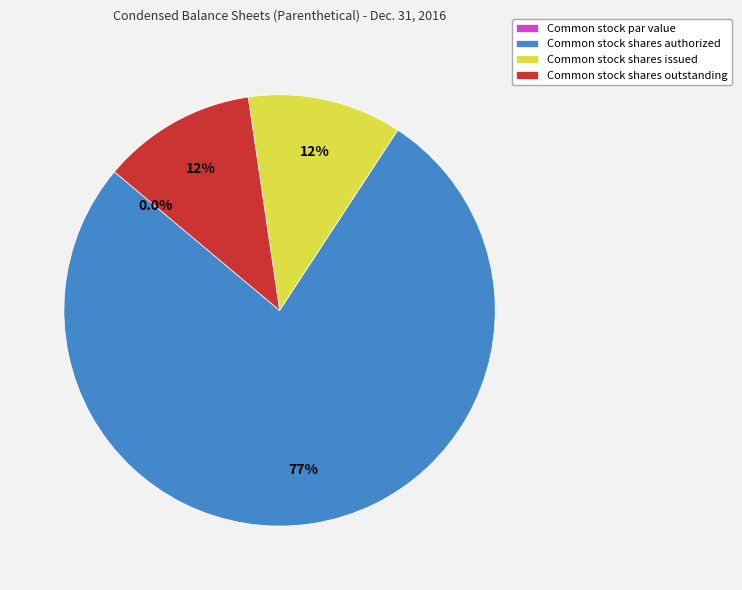

Which category accounts for the majority?

Common stock shares authorized